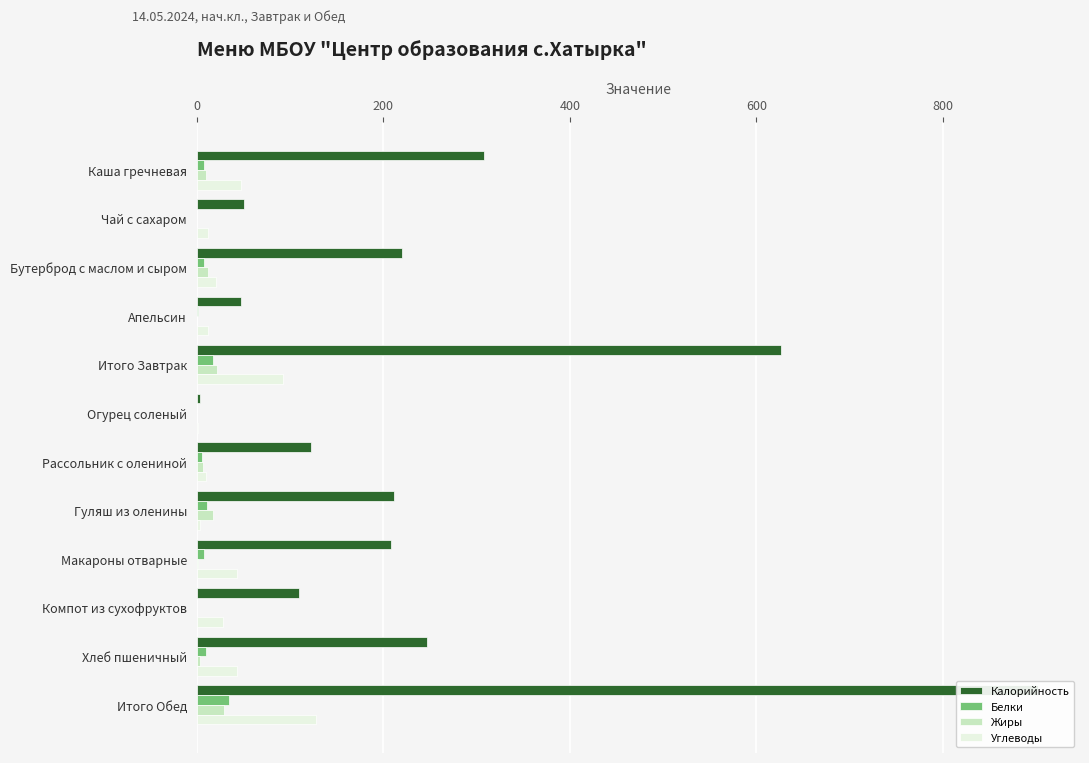

Between Чай с сахаром and Макароны отварные, which series saw the biggest shift?

Калорийность